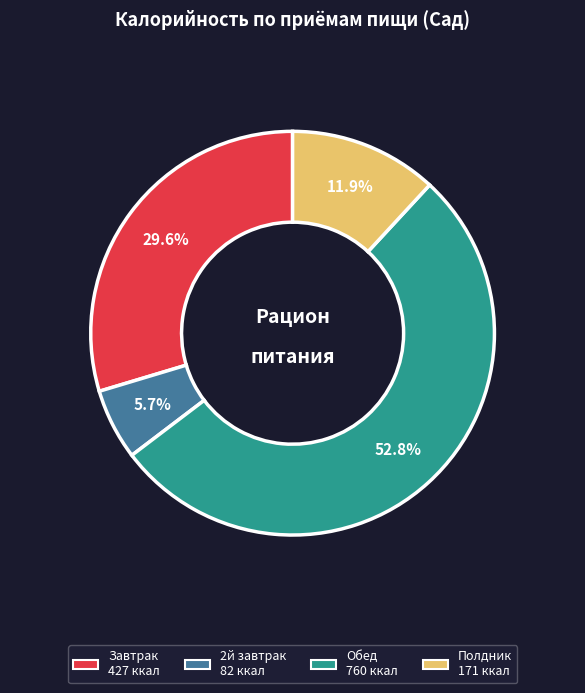

The 2й завтрак slice represents 6% of the pie. True or false?

True